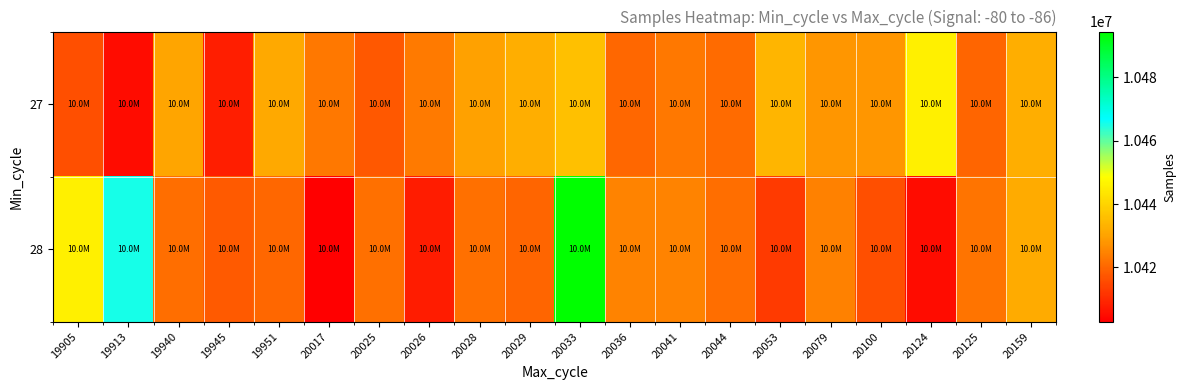

Which label corresponds to the smallest value in the chart?

20017